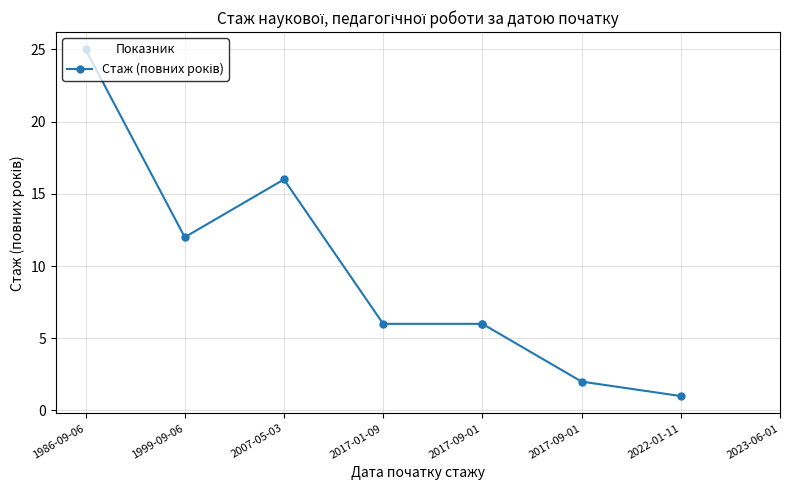

What is the greatest value displayed?

25